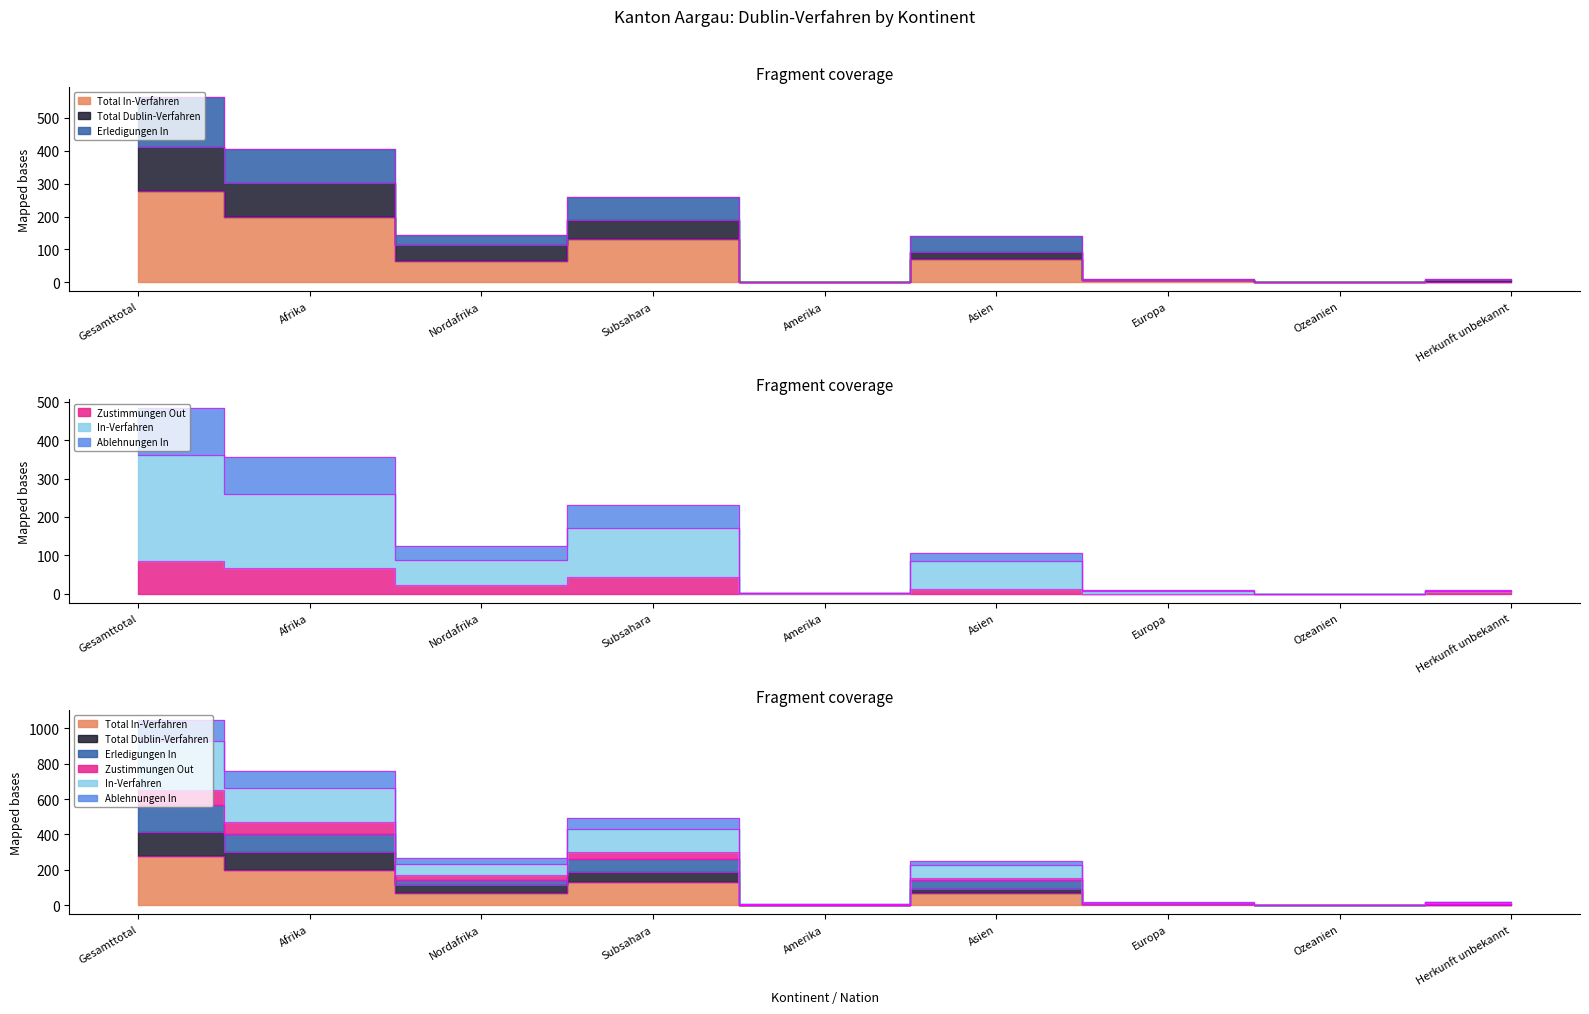

The Ablehnungen In series shows 206 at Nordafrika. True or false?

False